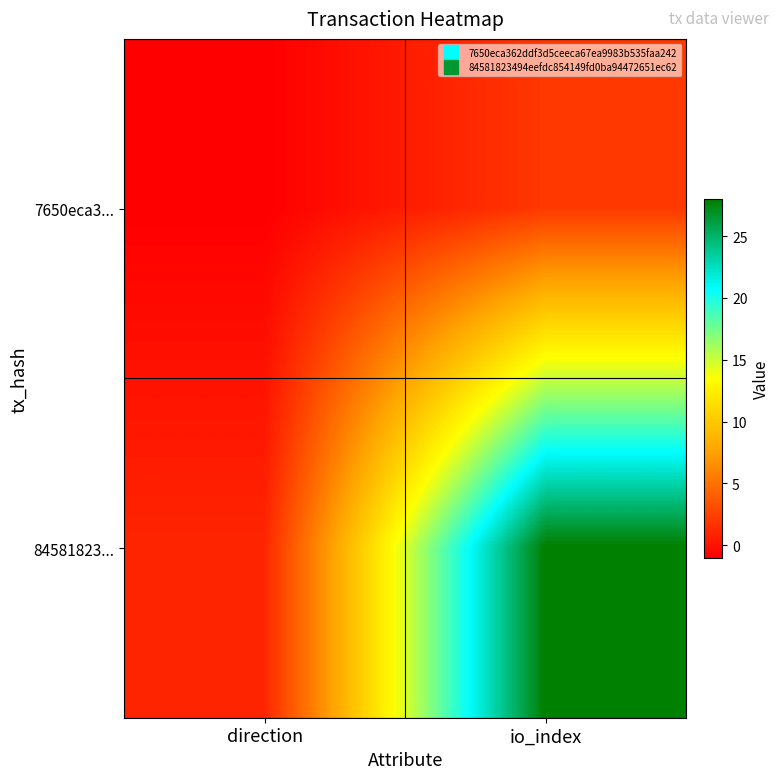

Reading left to right, list all the values displayed in this chart.

7650eca3...: direction=-1	io_index=2
84581823...: direction=1	io_index=28